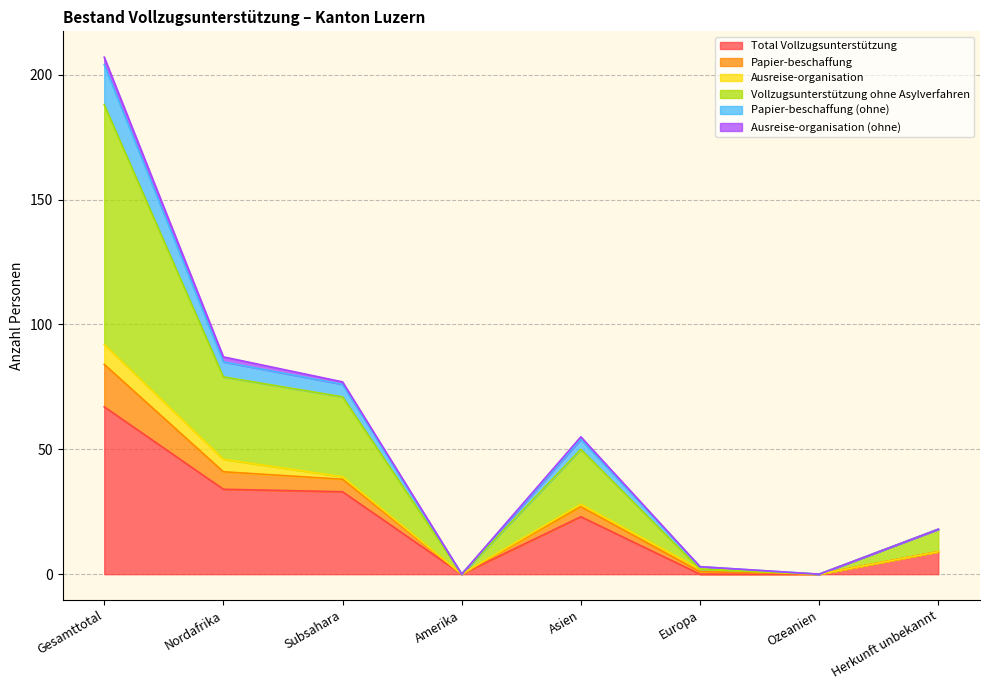

Which category has the lowest value across all series?

Amerika